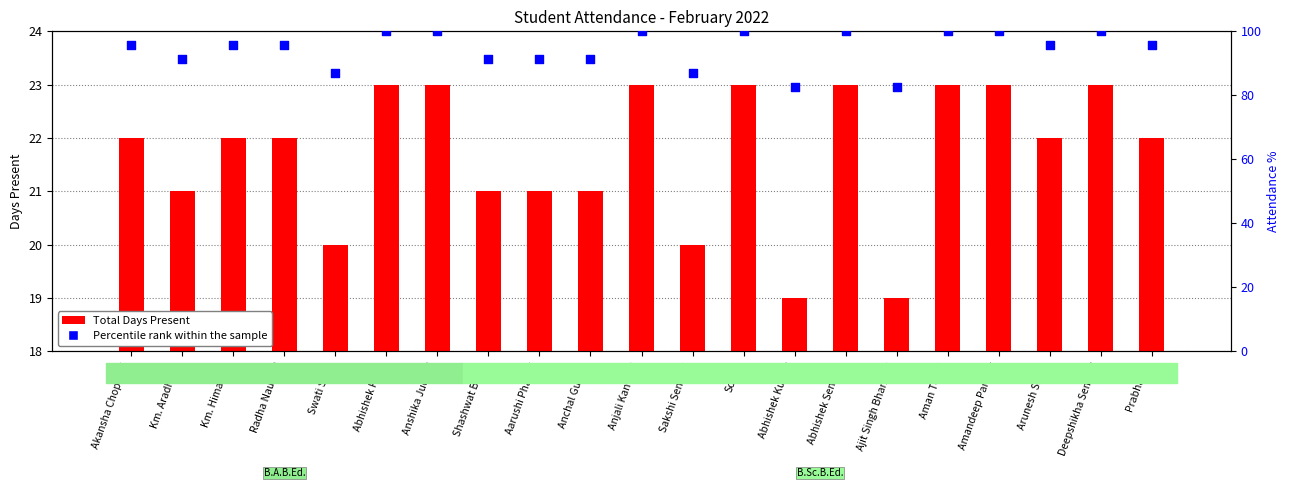

Is the value of Percentile rank within the sample at Prabhakar greater than the value of Total Days Present at Deepshikha Semwal?

Yes